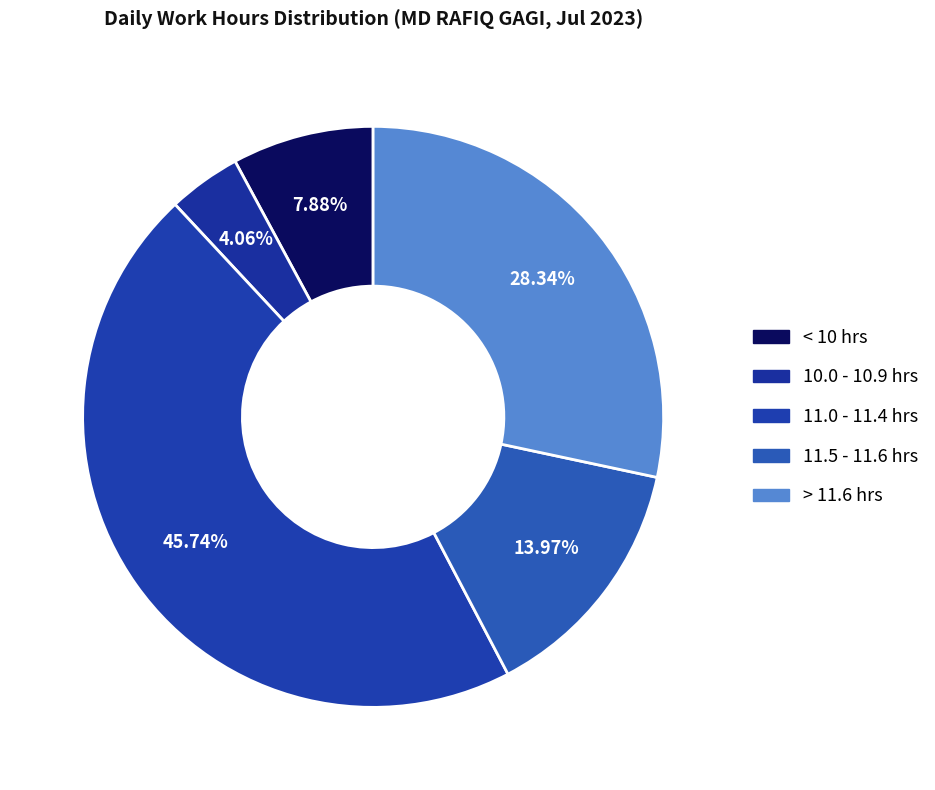

How many slices are in this pie chart?

5